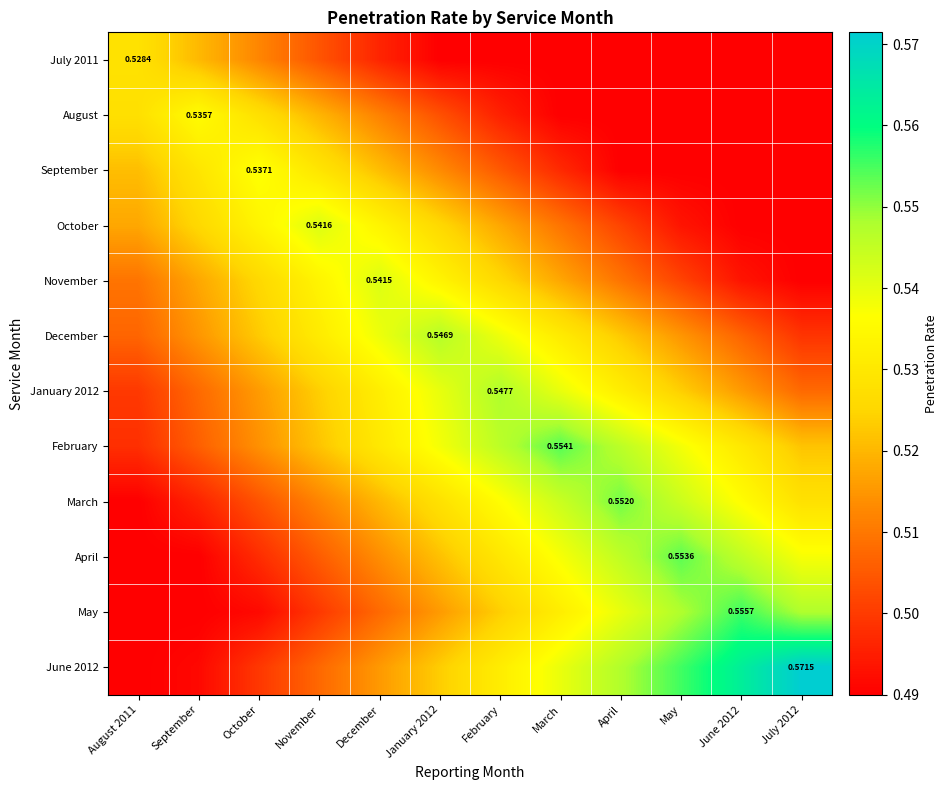

Is it true that January 2012 equals 0.5 at September?

True